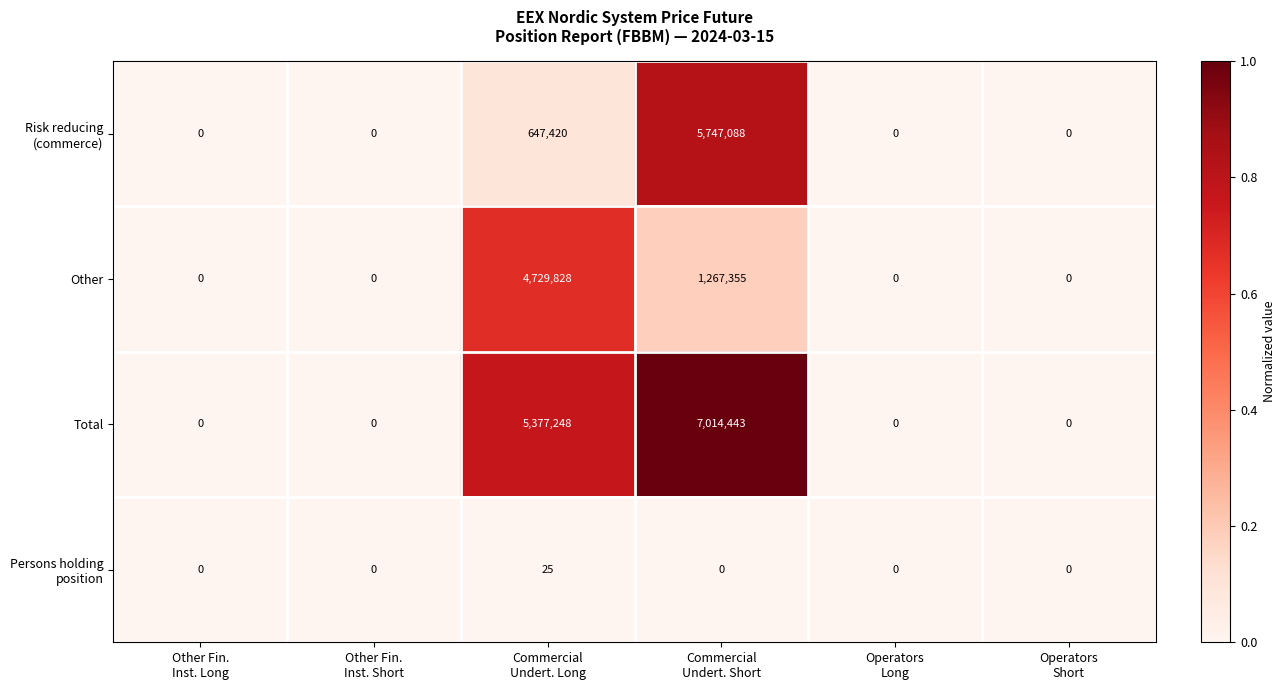

Which series has the widest spread of values?

Total